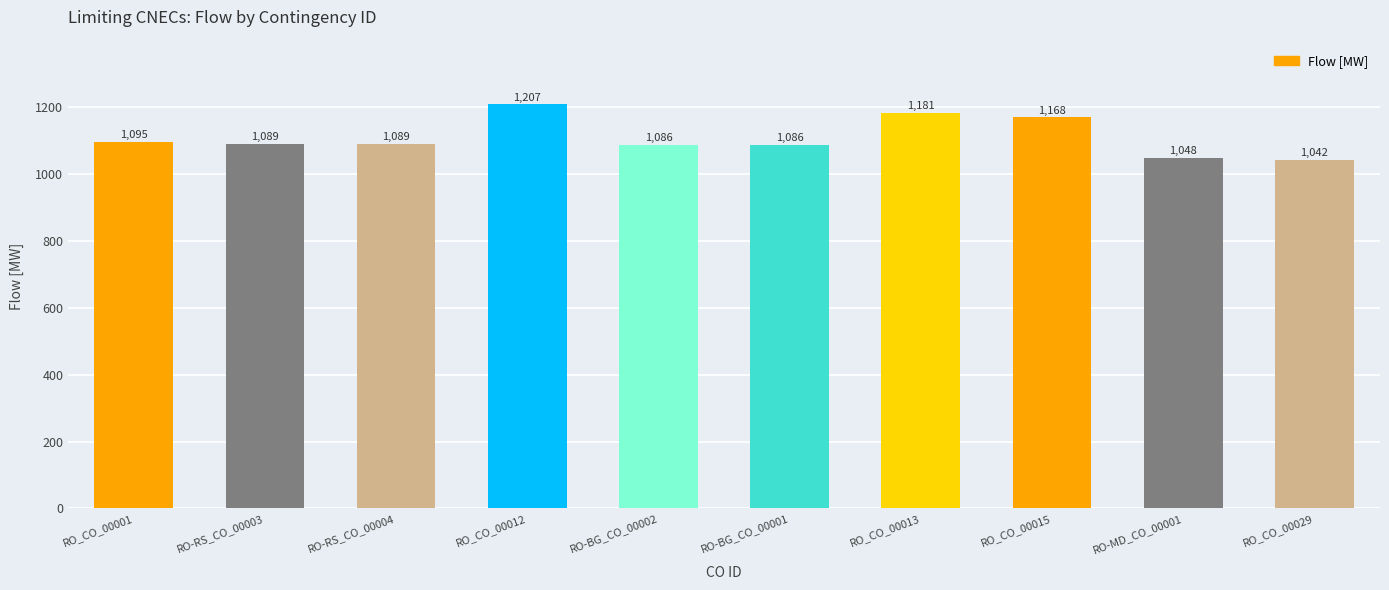

Is it true that the value at RO_CO_00013 is 1181?

True